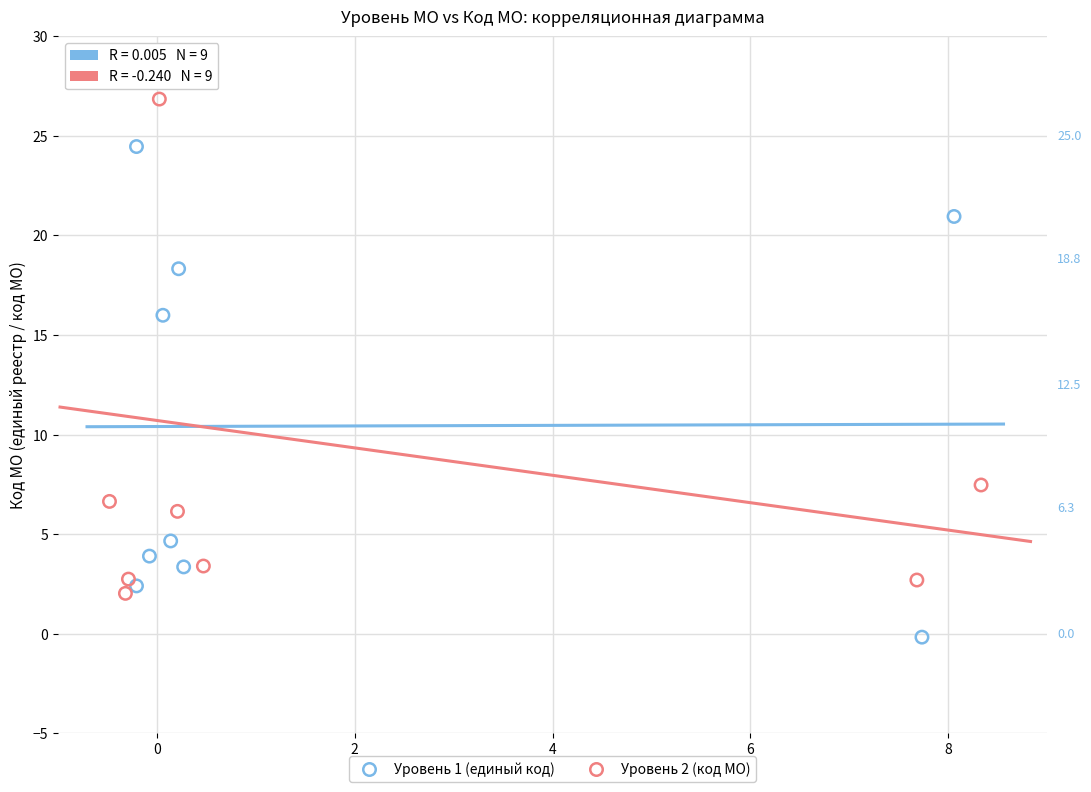

Which series contains the lowest Y value?

Уровень 1 (единый код)